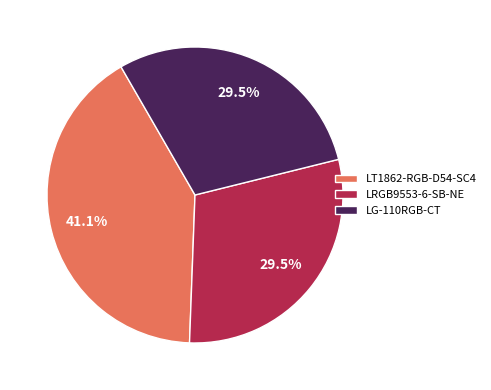

What is the ratio of the value at LG-110RGB-CT to the value at LT1862-RGB-D54-SC4?

0.7